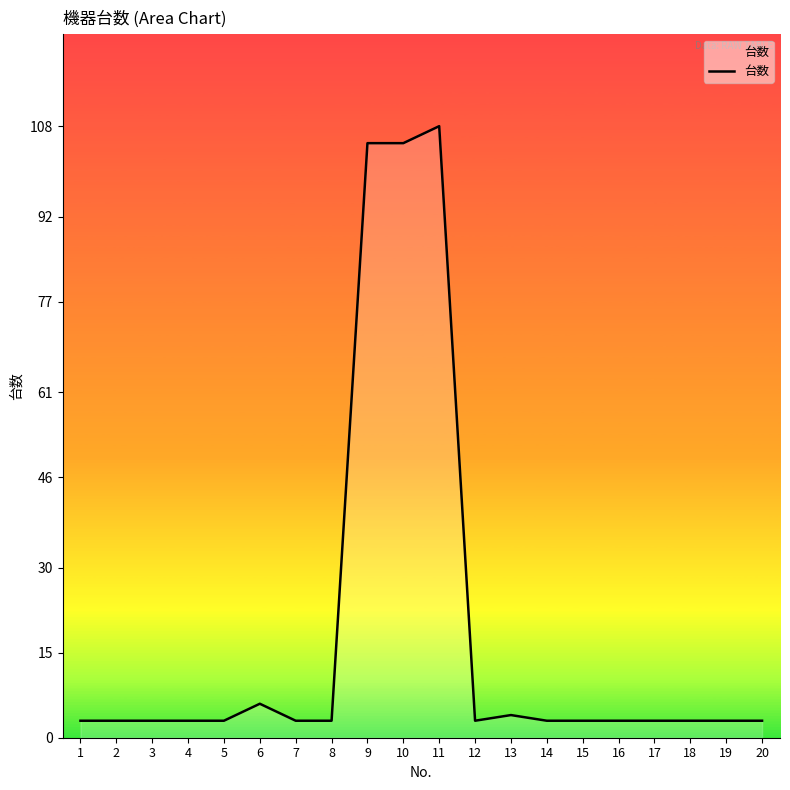

Between 16 and 11, which is larger?

11